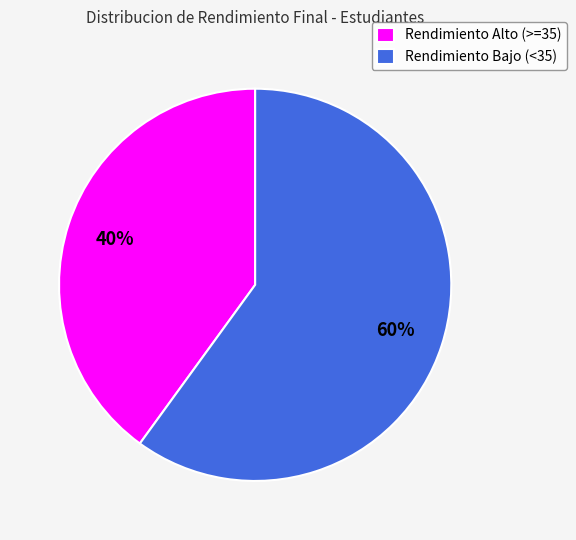

Which category has the biggest portion of the pie?

Rendimiento Bajo (<35)